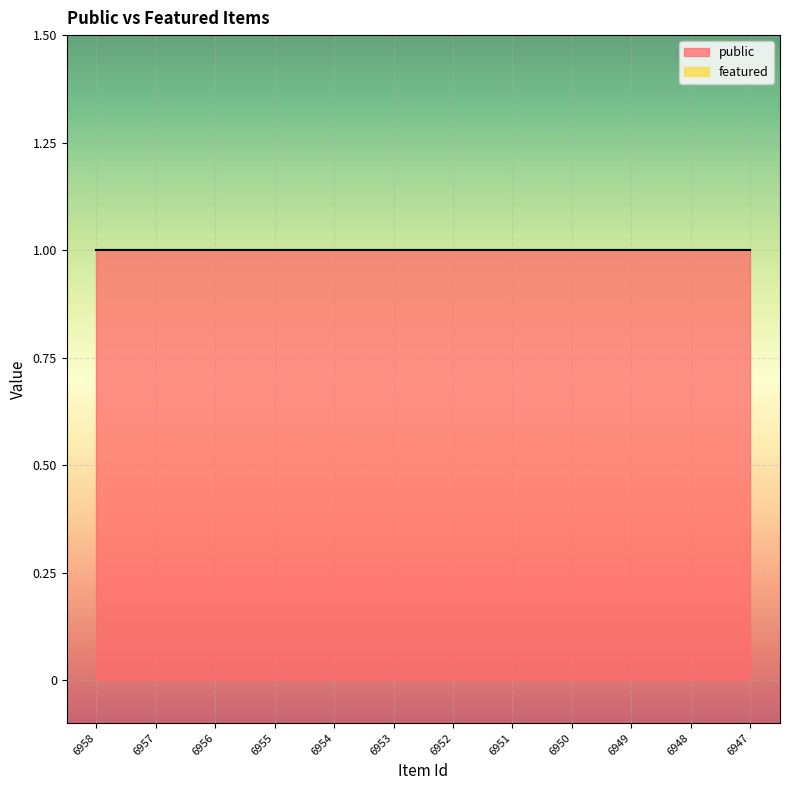

True or false: public and featured cross at least once.

False